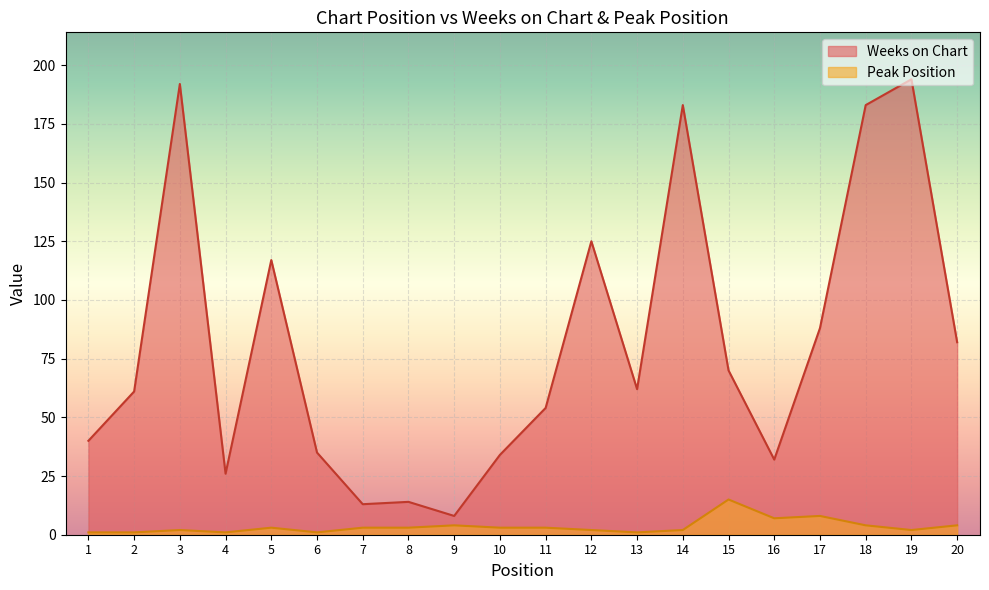

Which series has the widest spread of values?

Weeks on Chart